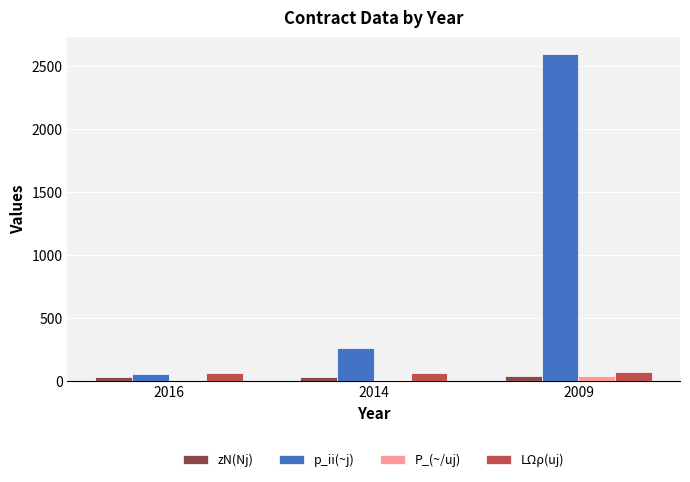

The value of LΩρ(uj) at 2014 is 65.0. True or false?

True